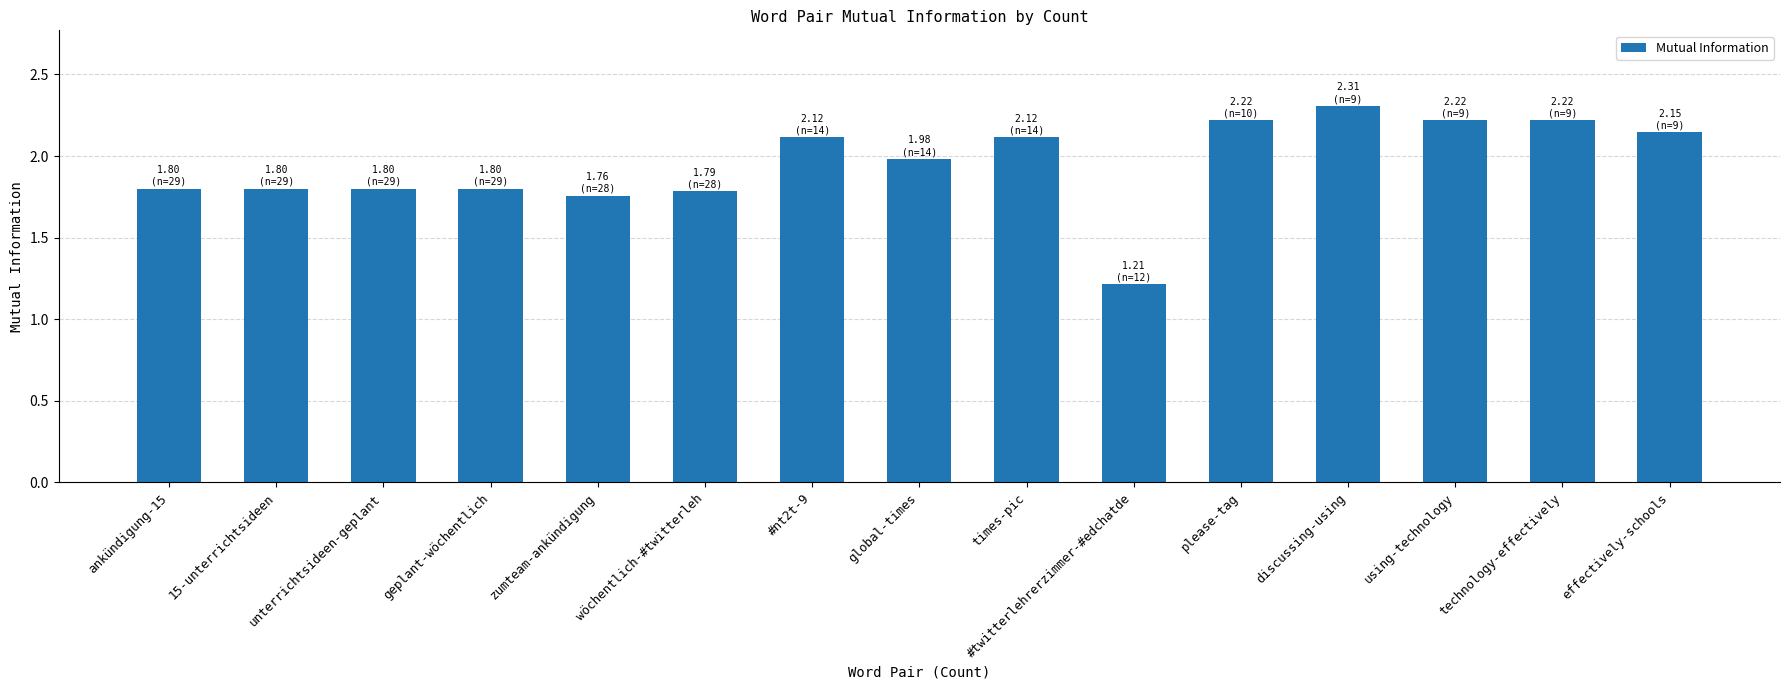

Between geplant-wöchentlich and global-times, which is larger?

global-times